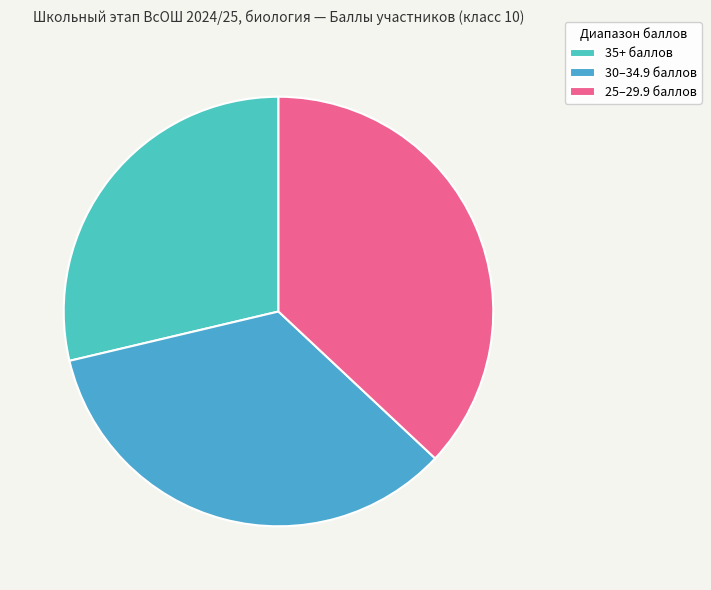

Which slice is the largest?

25–29.9 баллов